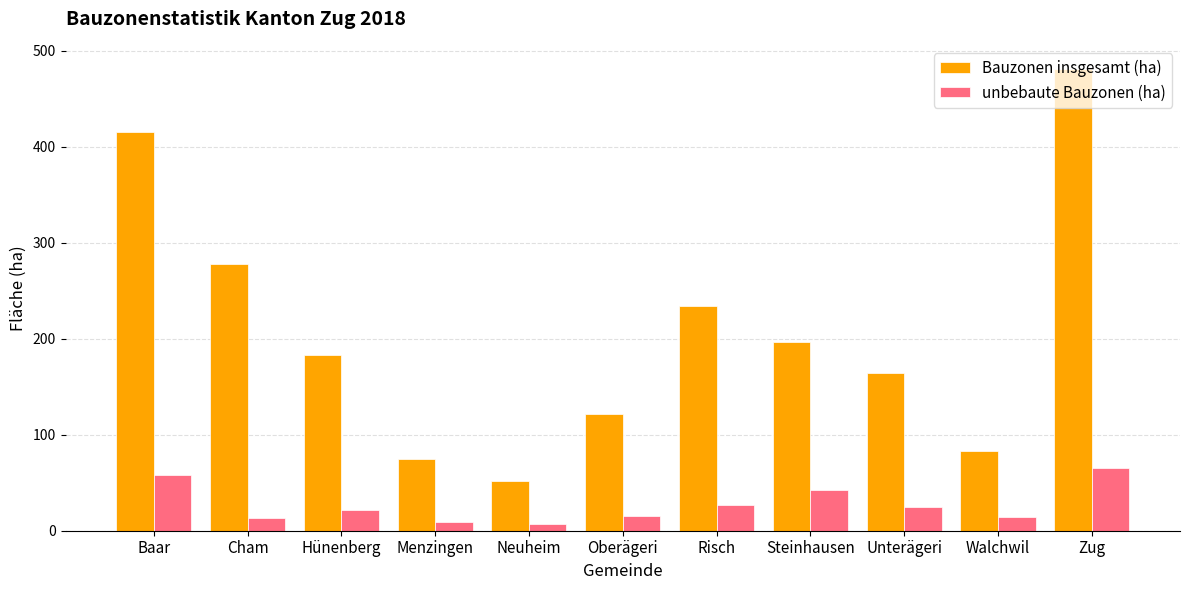

What is the value of the unbebaute Bauzonen (ha) bar at the 8th from the left?

42.0